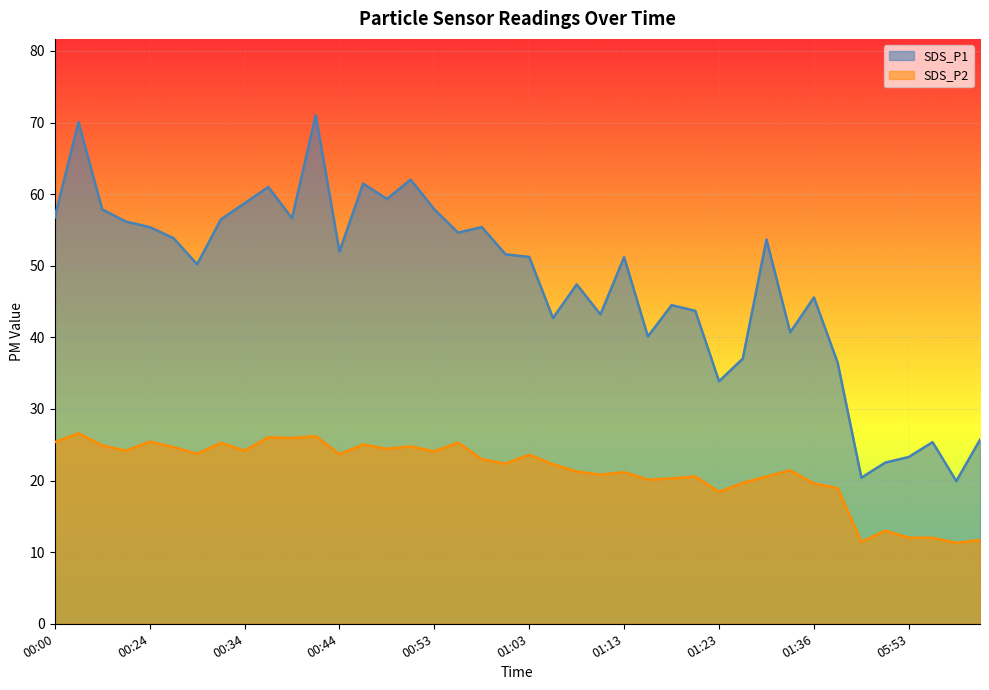

True or false: SDS_P1 and SDS_P2 intersect in this chart.

False